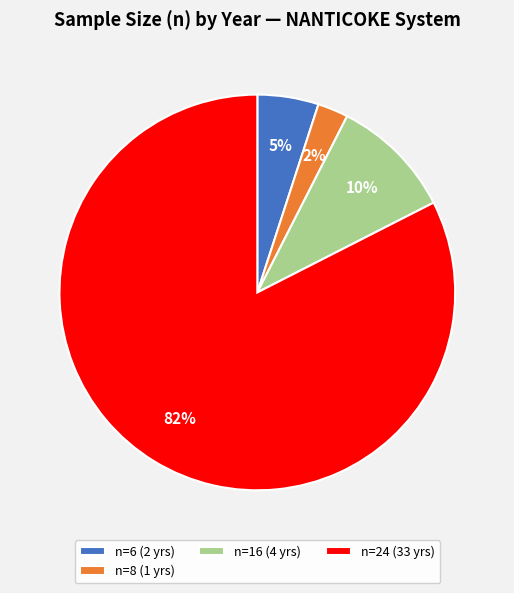

How many slices are in this pie chart?

4